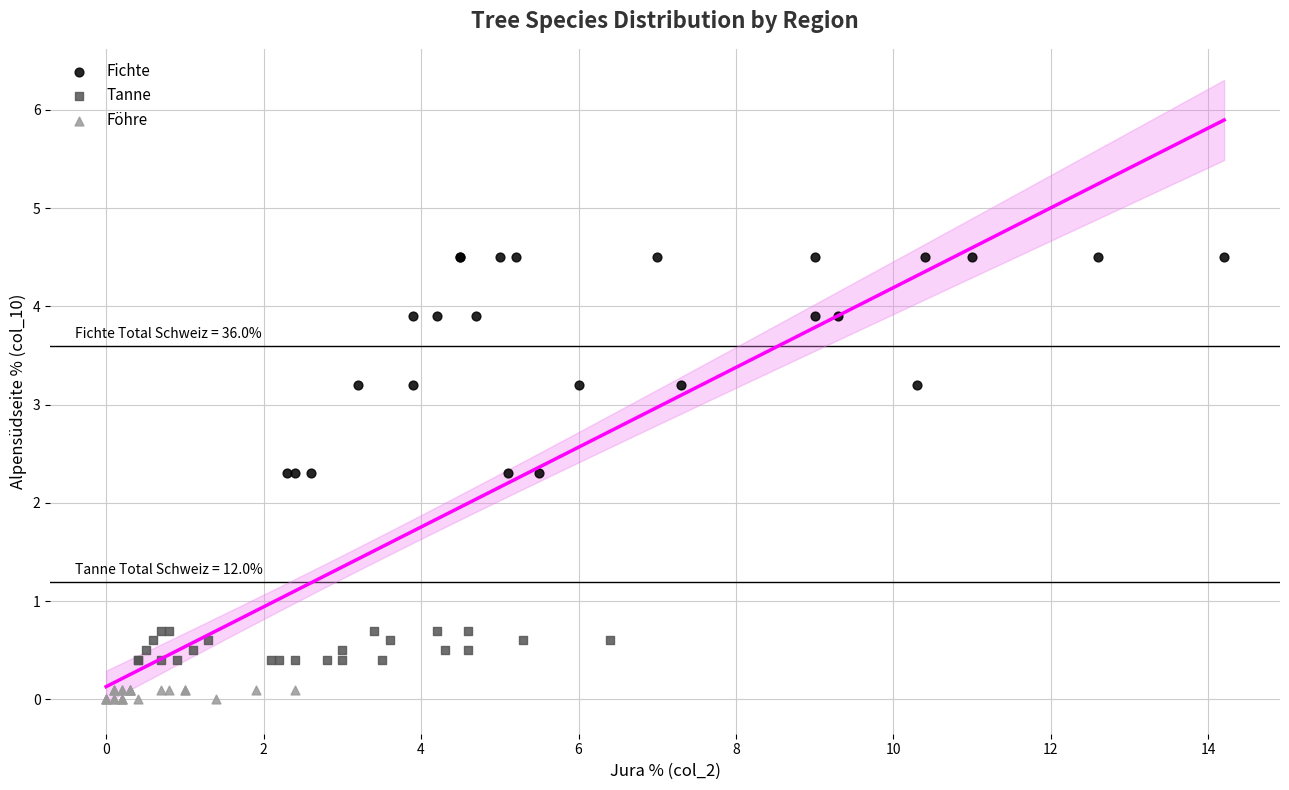

What are all the series names shown in the legend?

Fichte, Tanne, Föhre